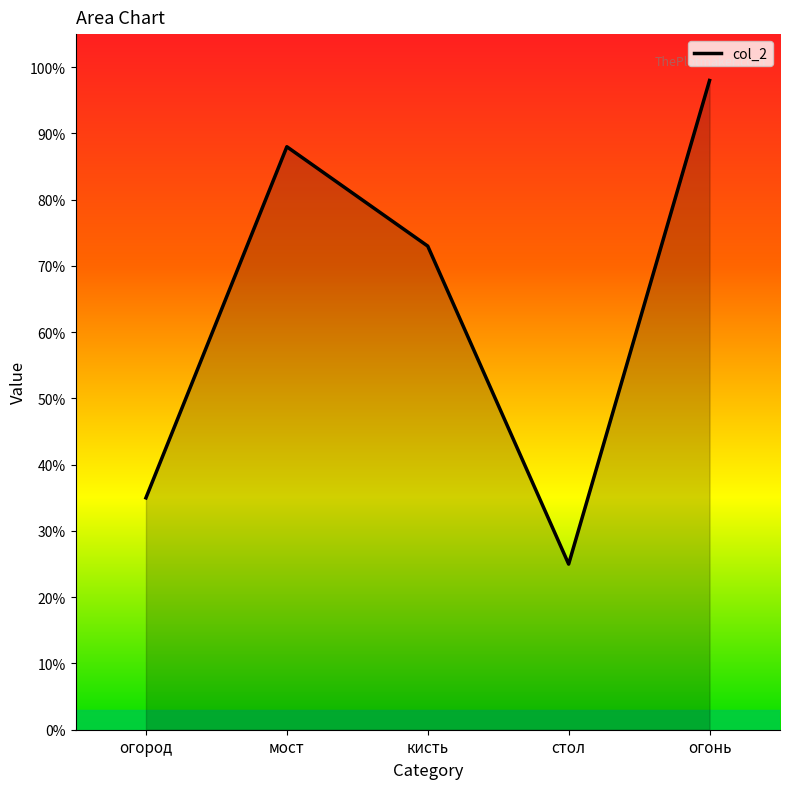

Count the number of data series in this chart.

1